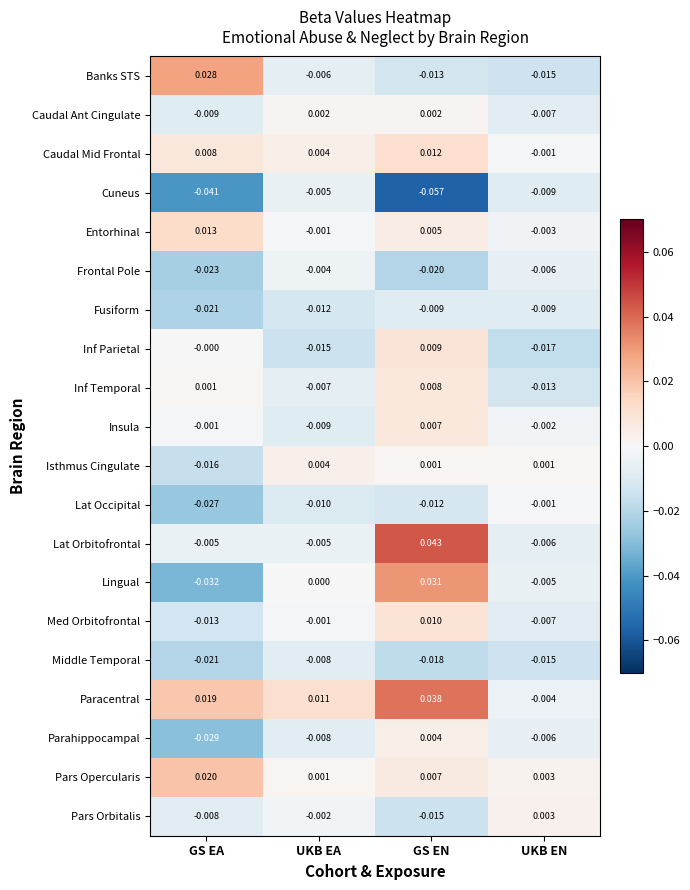

Count the number of data series in this chart.

20